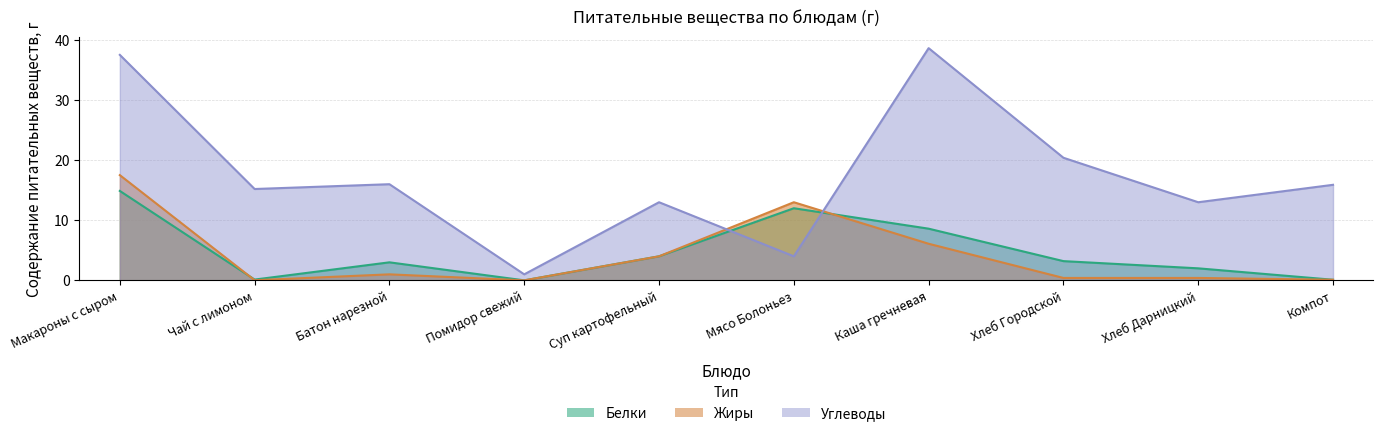

At which label is Белки closest to 7?

Каша гречневая